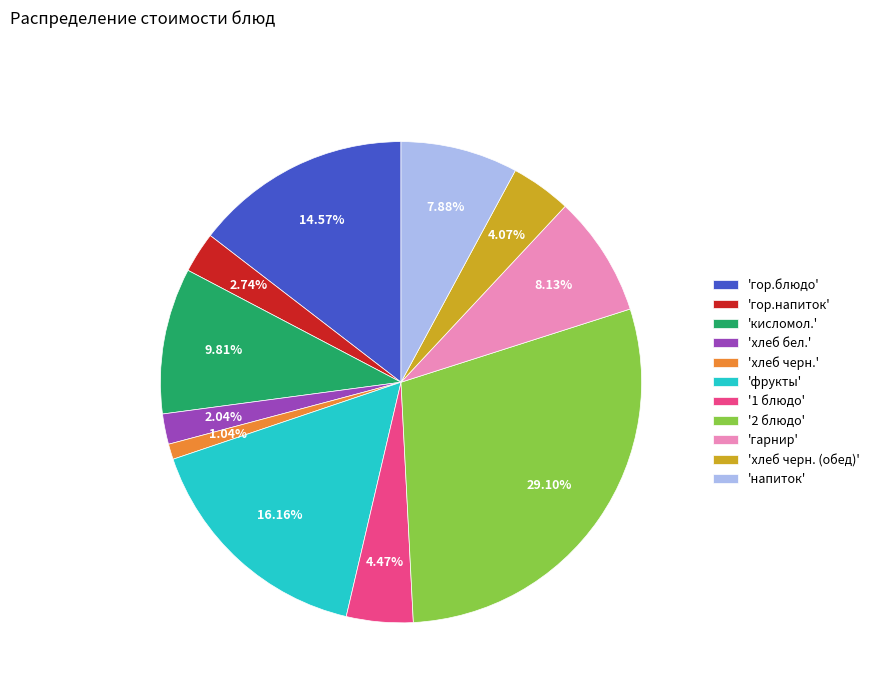

Combined, do 'хлеб черн.' and 'хлеб черн. (обед)' account for over 50%?

No